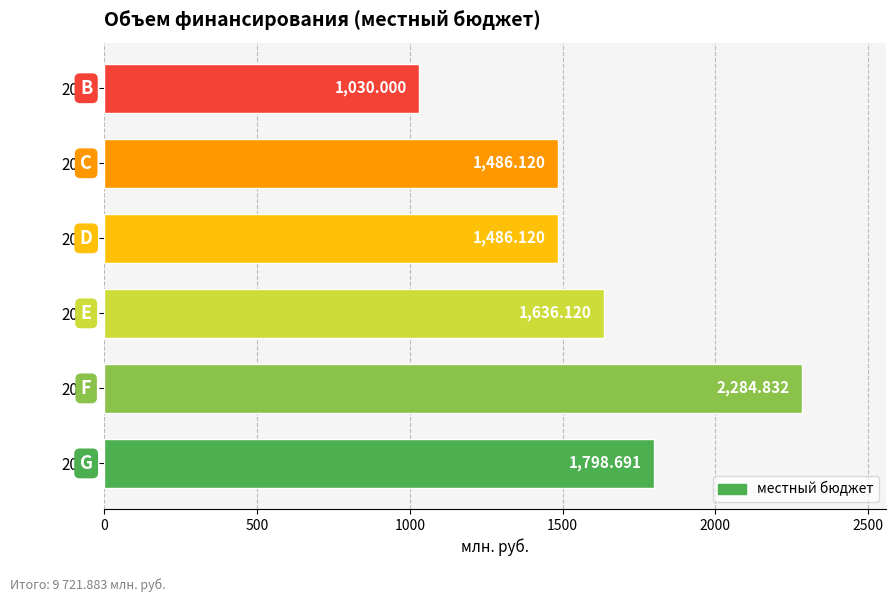

What is the difference between the maximum and minimum values?

1254.8